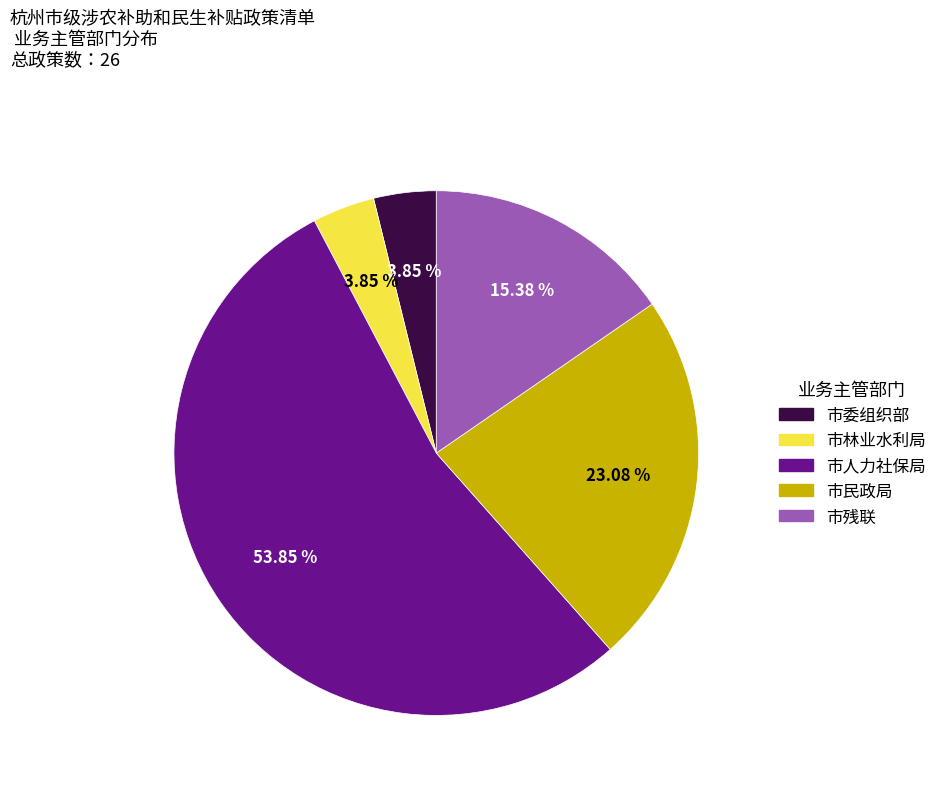

Does 市人力社保局 represent more than half of the total?

Yes